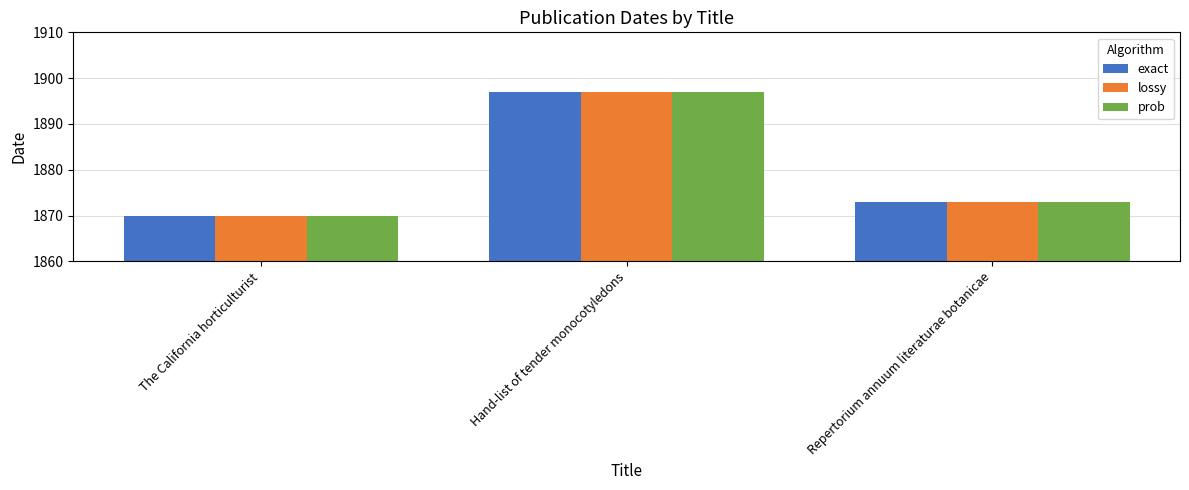

Rank the categories by prob value from highest to lowest.

Hand-list of tender monocotyledons, Repertorium annuum literaturae botanicae, The California horticulturist